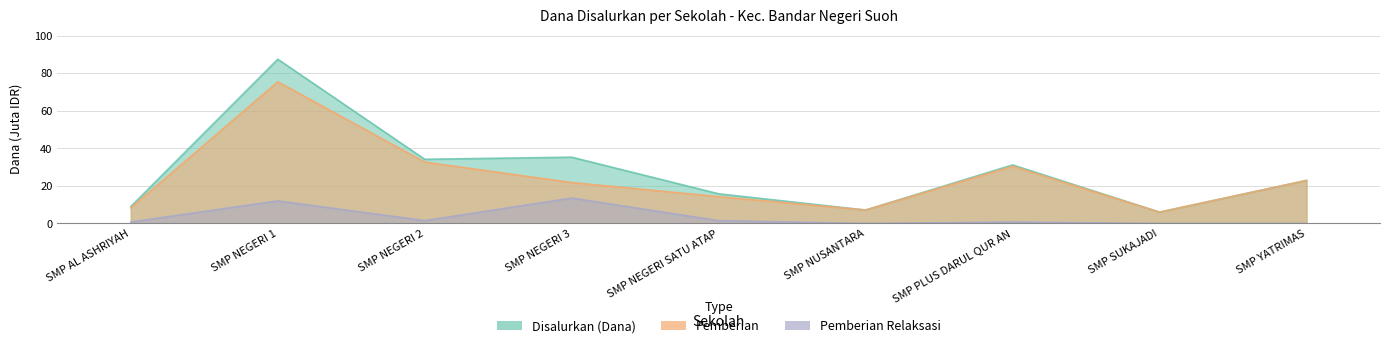

What is the difference between the maximum and second lowest values in the Pemberian Relaksasi series?

13.5